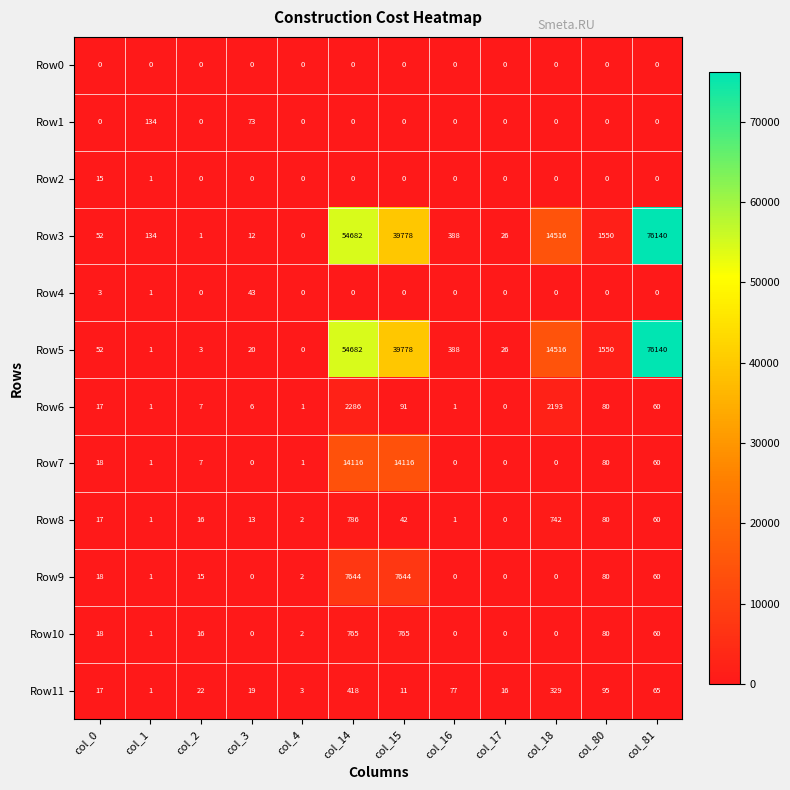

Where does the Row9 series first go above 15?

col_0